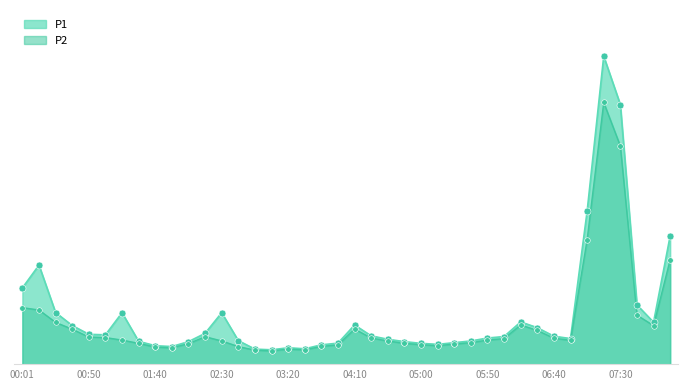

Is the value of P2 at 06:52 greater than the value of P1 at 07:17?

No